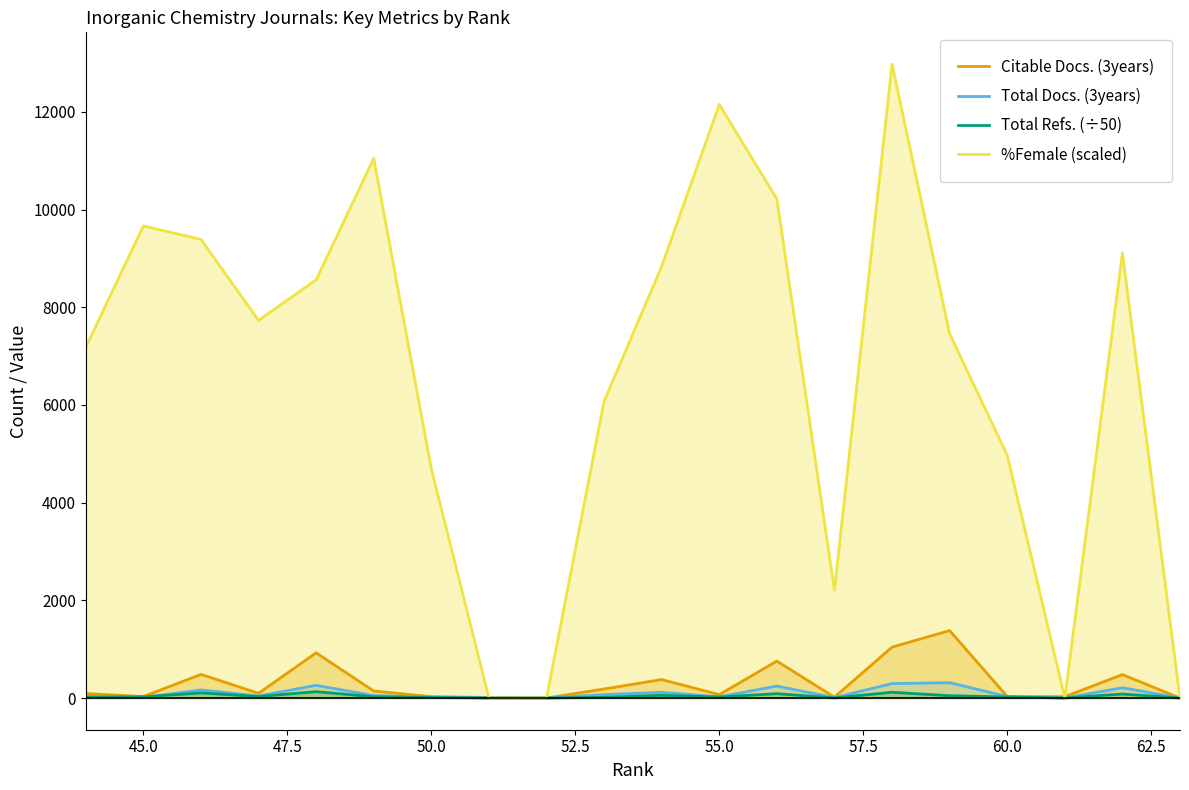

Which category has the highest value in the %Female series?

58